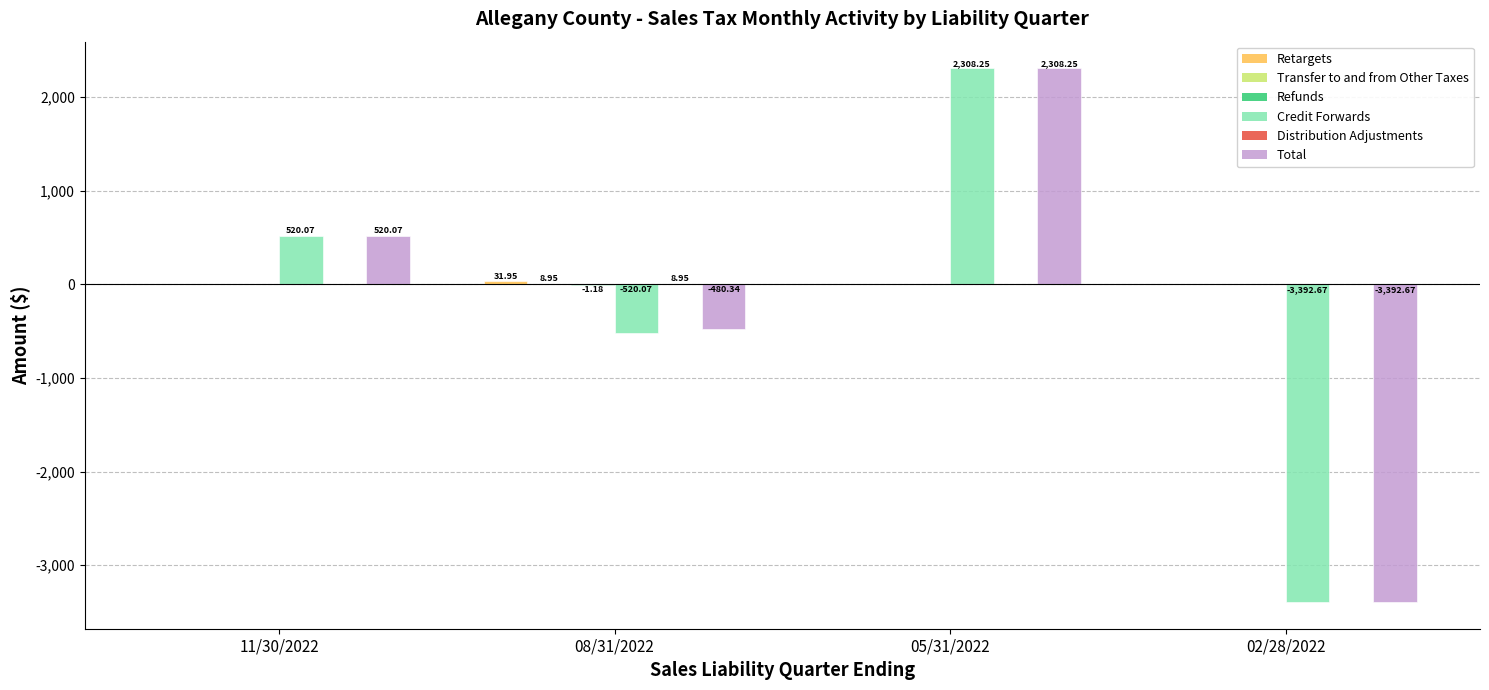

What is the label of the 3rd bar from the right?

08/31/2022